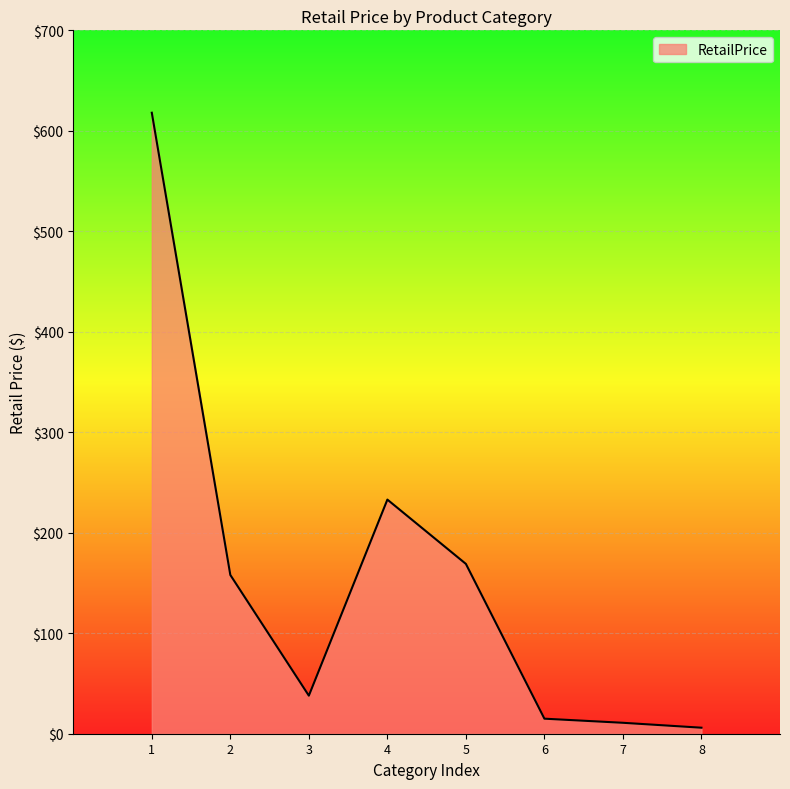

What is the sum of all values?

1247.7